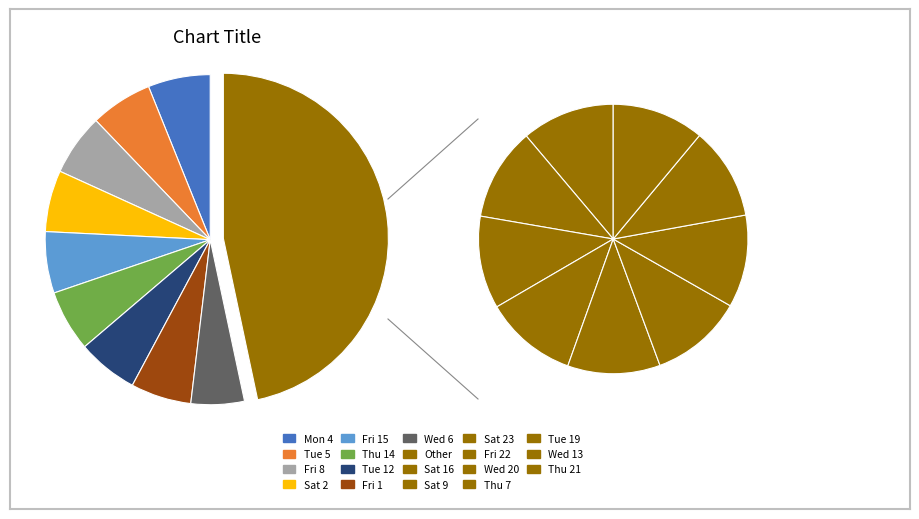

True or false: Mon 4 accounts for 6% of the total.

True